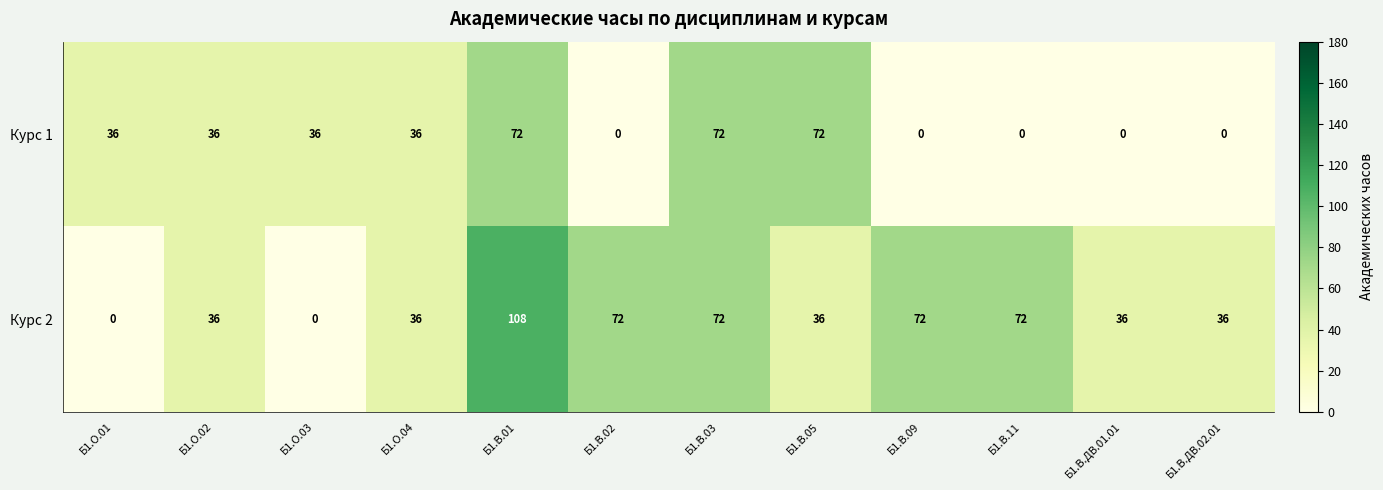

Reading left to right, extract all data points from this chart.

Курс 1: Б1.О.01=36	Б1.О.02=36	Б1.О.03=36	Б1.О.04=36	Б1.В.01=72	Б1.В.02=0	Б1.В.03=72	Б1.В.05=72	Б1.В.09=0	Б1.В.11=0	Б1.В.ДВ.01.01=0	Б1.В.ДВ.02.01=0
Курс 2: Б1.О.01=0	Б1.О.02=36	Б1.О.03=0	Б1.О.04=36	Б1.В.01=108	Б1.В.02=72	Б1.В.03=72	Б1.В.05=36	Б1.В.09=72	Б1.В.11=72	Б1.В.ДВ.01.01=36	Б1.В.ДВ.02.01=36